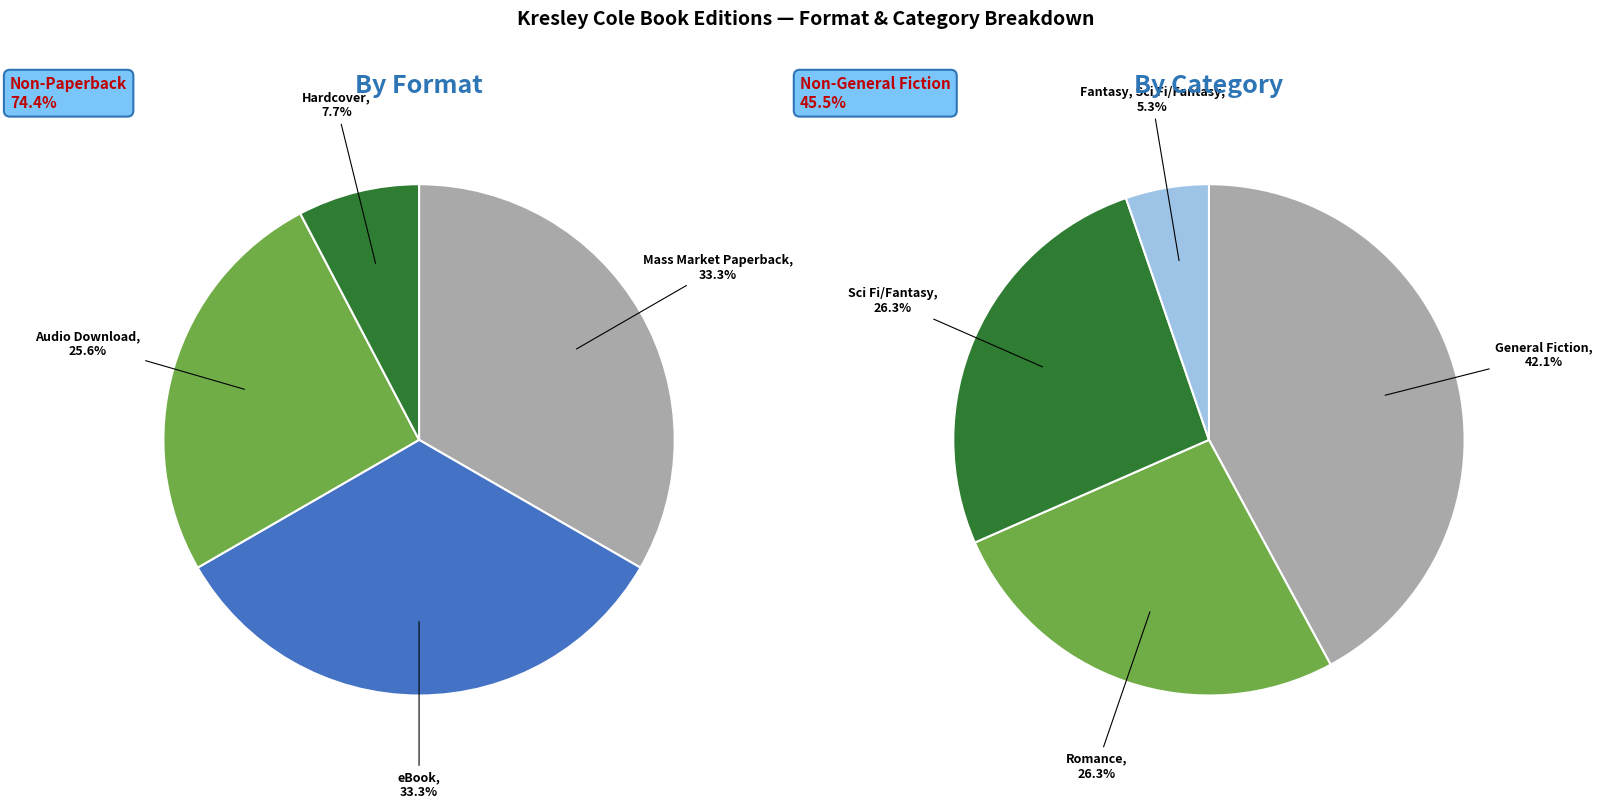

Rank the categories by value from highest to lowest.

Mass Market Paperback, eBook, Audio Download, Hardcover